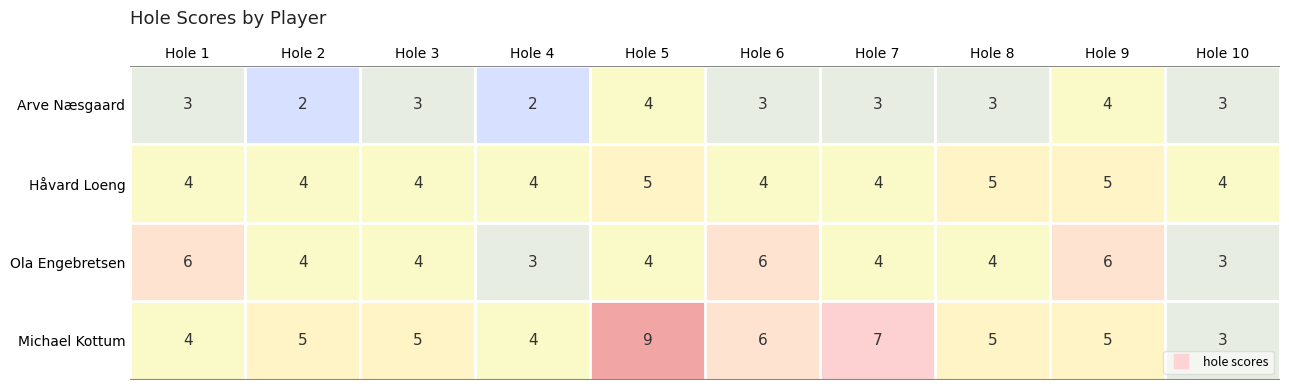

What value does the Håvard Loeng series have at Hole 5?

5